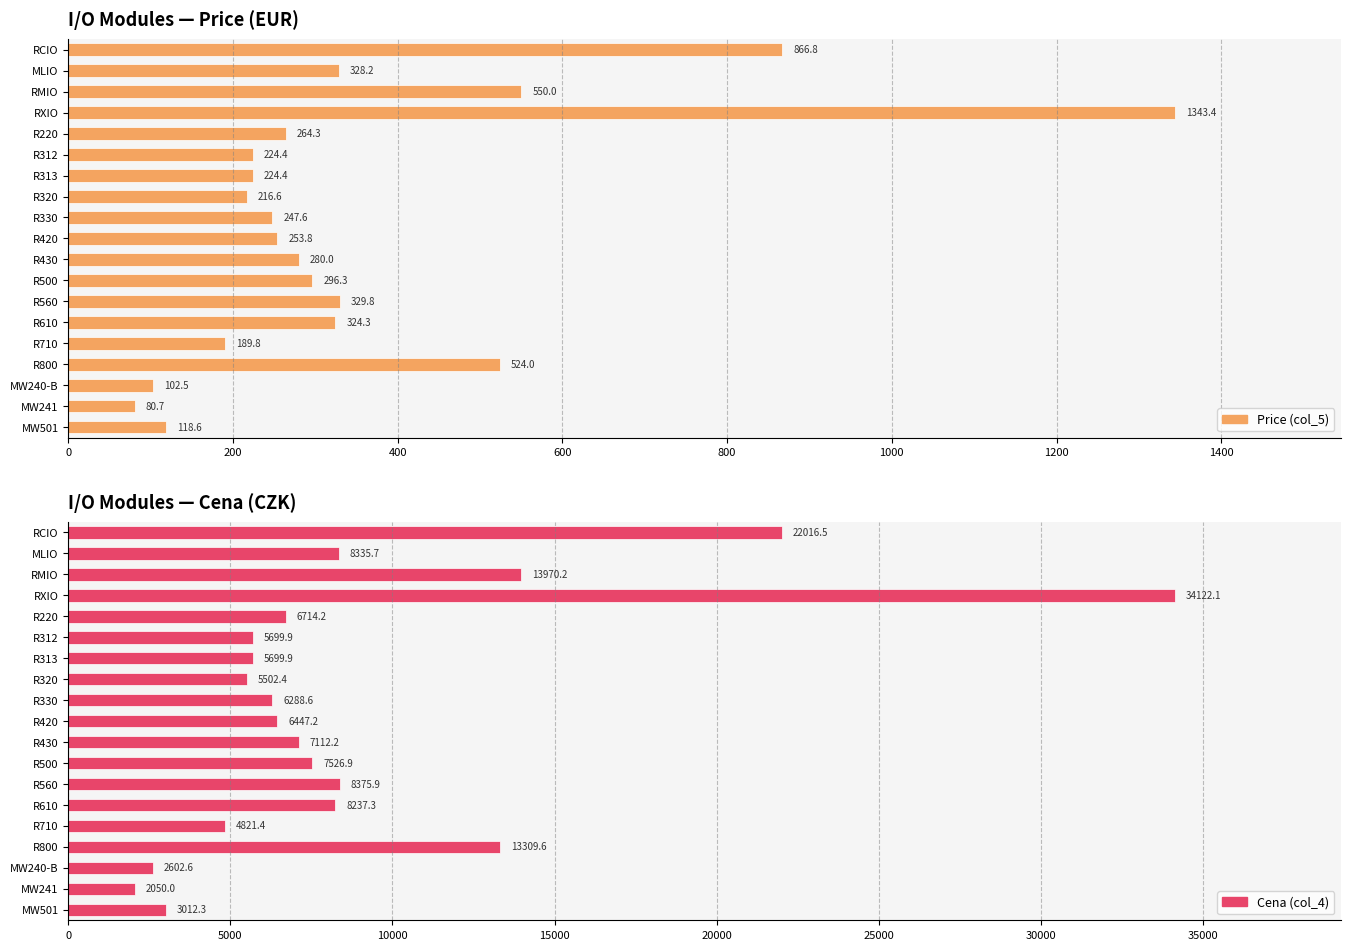

How many distinct data groups are displayed?

2